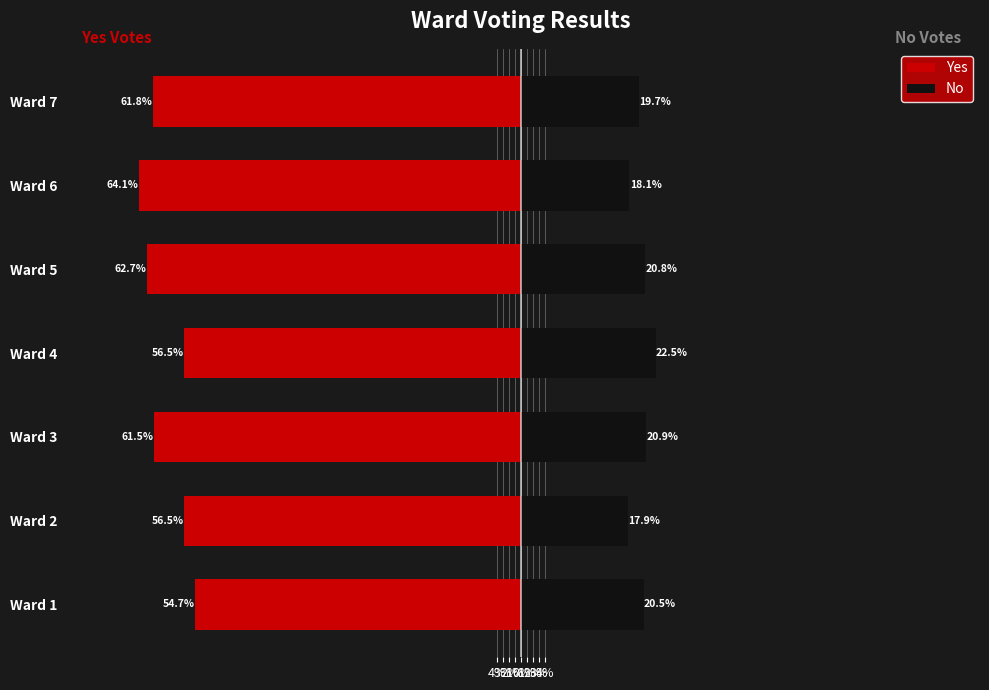

Read the No value at Ward 2.

17.9